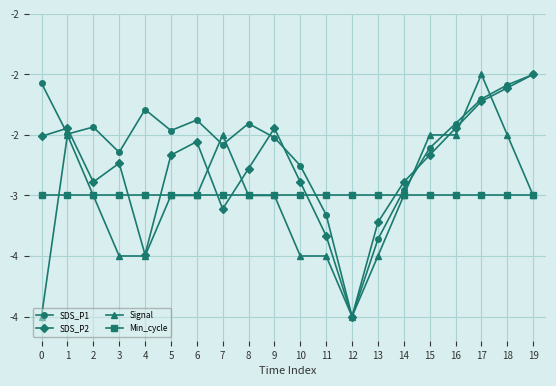

Is this an area chart (filled region under the line)?

No